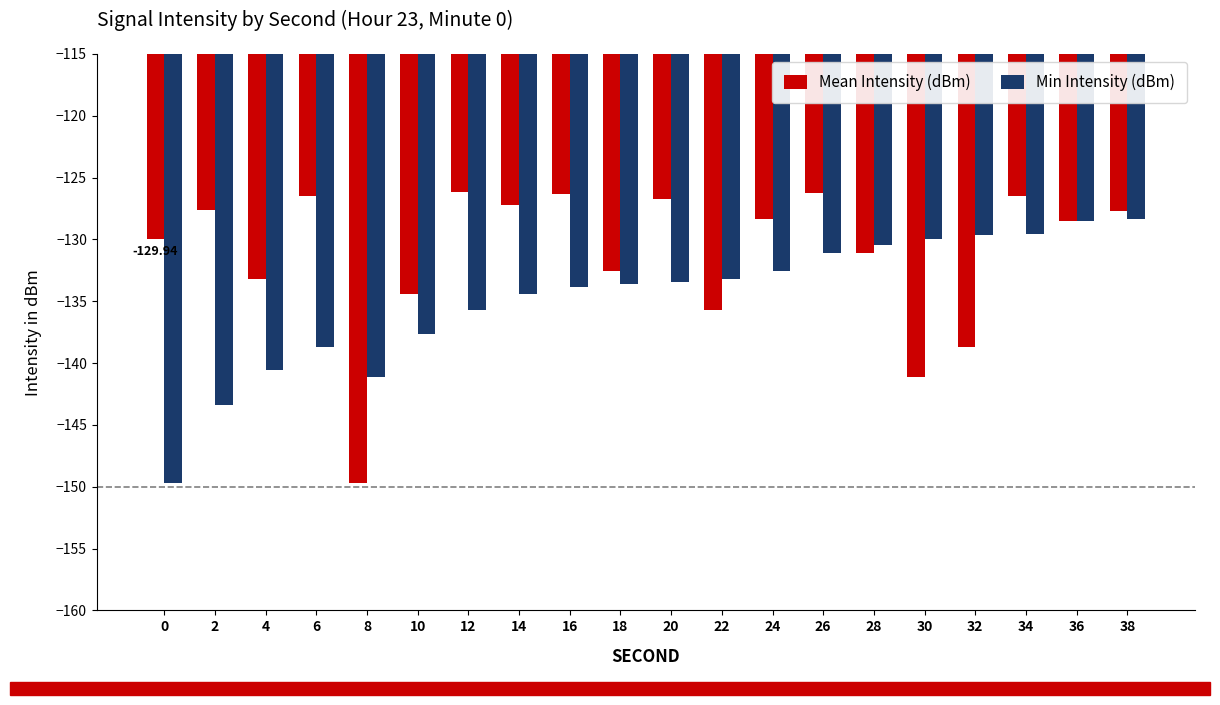

What is the total value across all series at 18?

-266.2